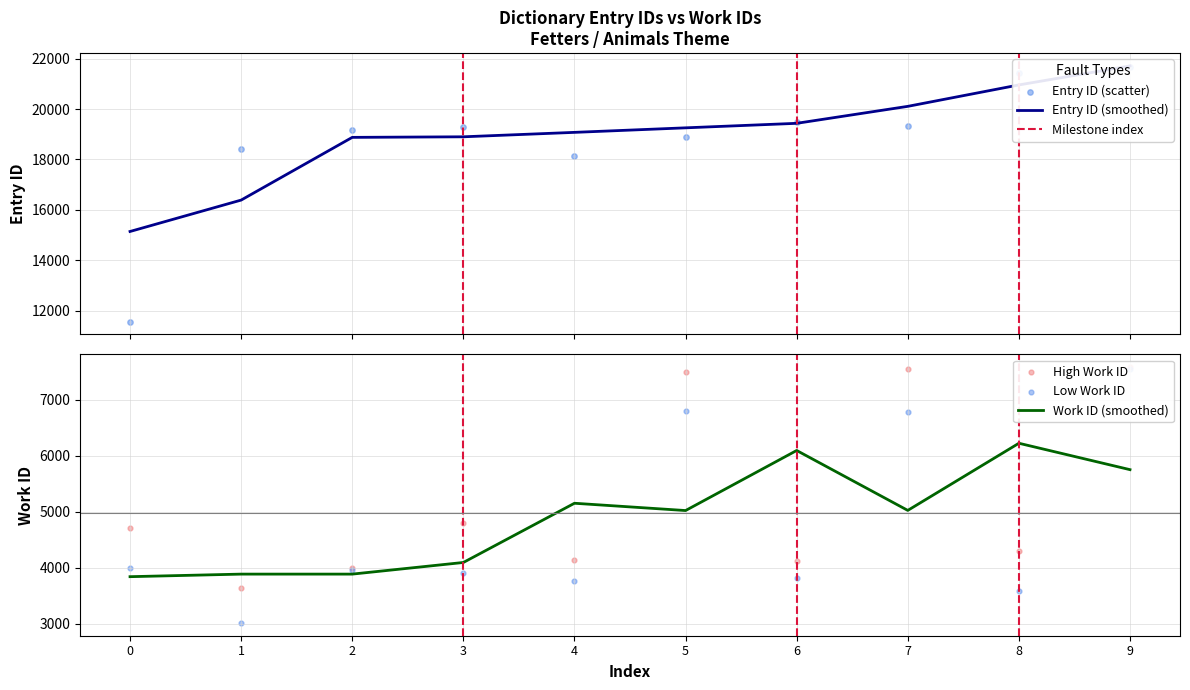

What is the total value across all series at 7?

58780.5